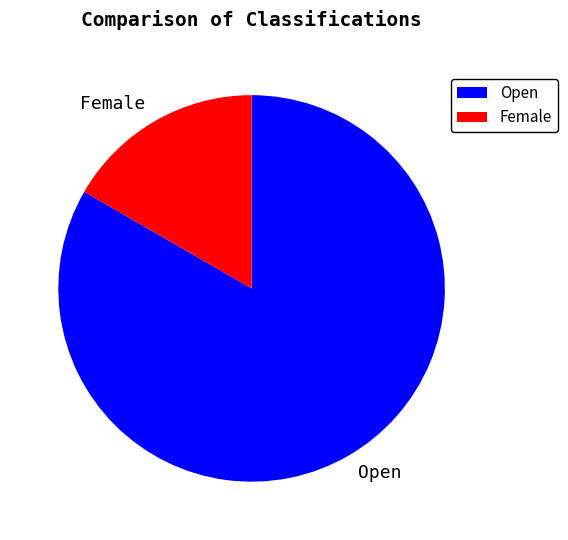

Between Open and Female, which is larger?

Open